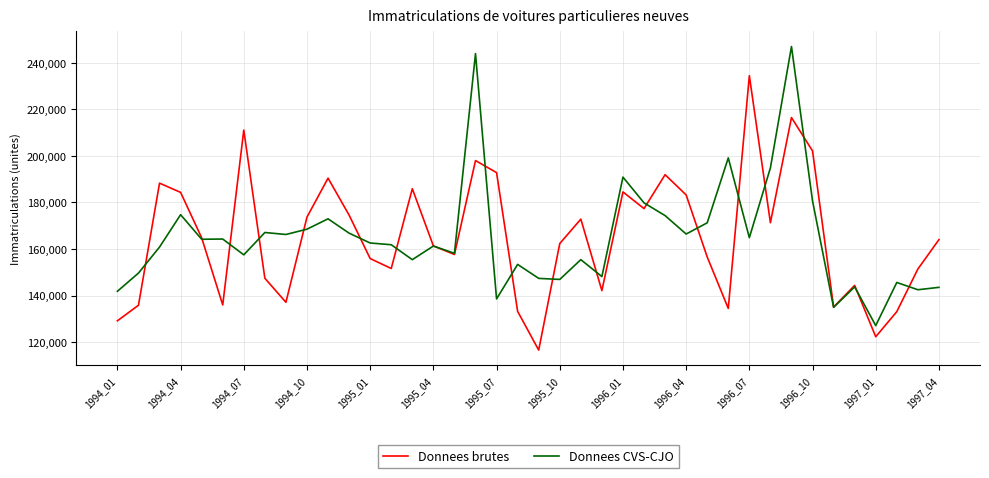

Which series has the widest spread of values?

Donnees CVS-CJO